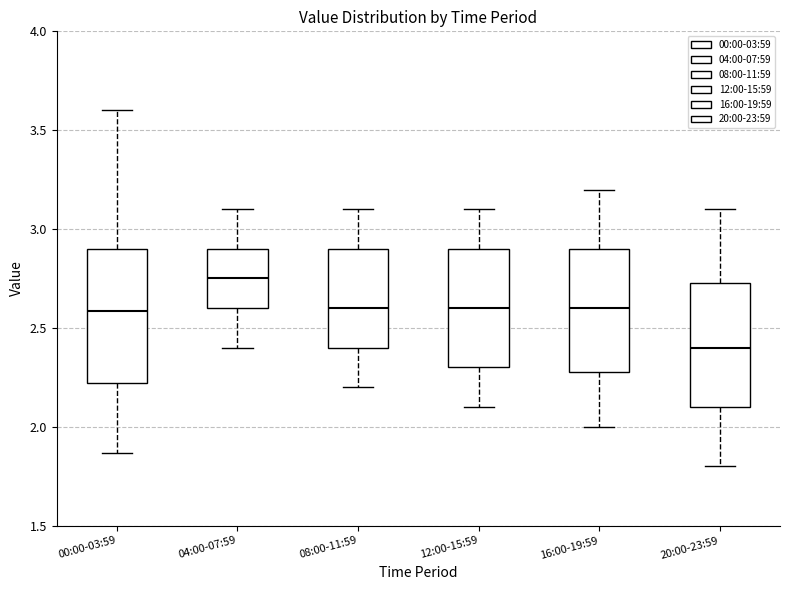

Which box's median line is the highest?

04:00-07:59